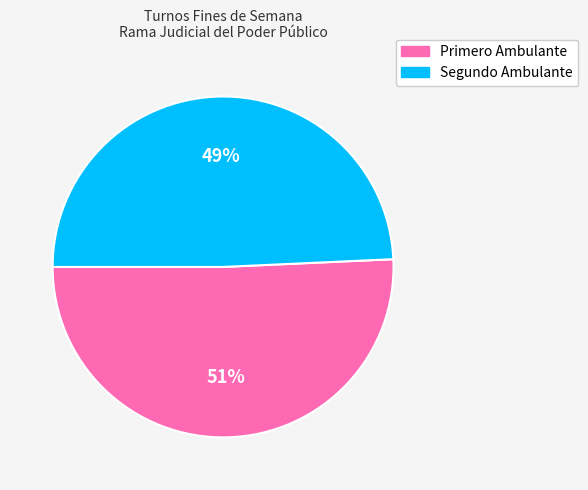

Is Primero Ambulante the majority of the pie?

Yes